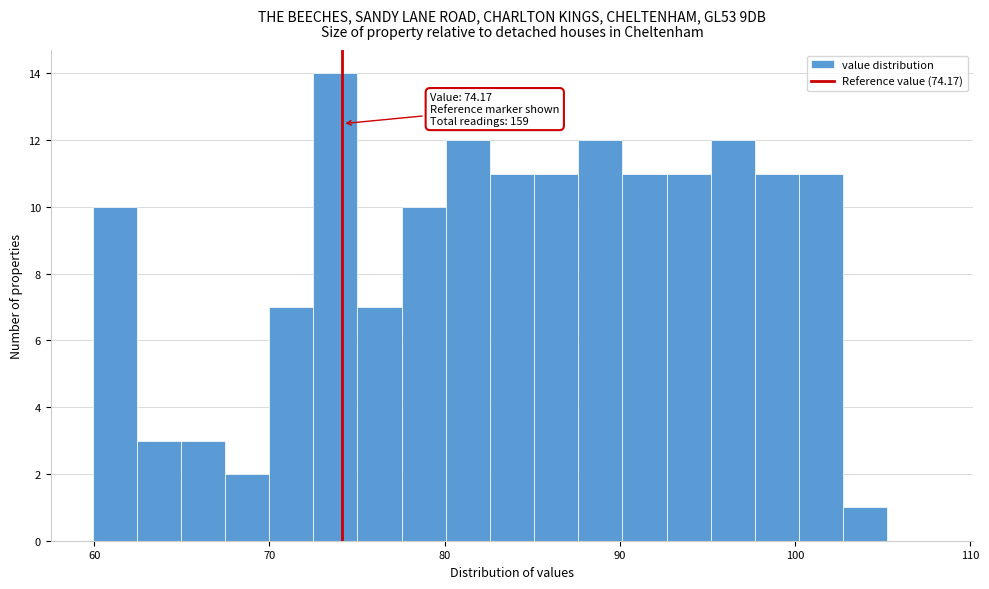

Around what value on the x-axis is the tallest bar? Give the approximate position of its centre, as read against the axis.

74